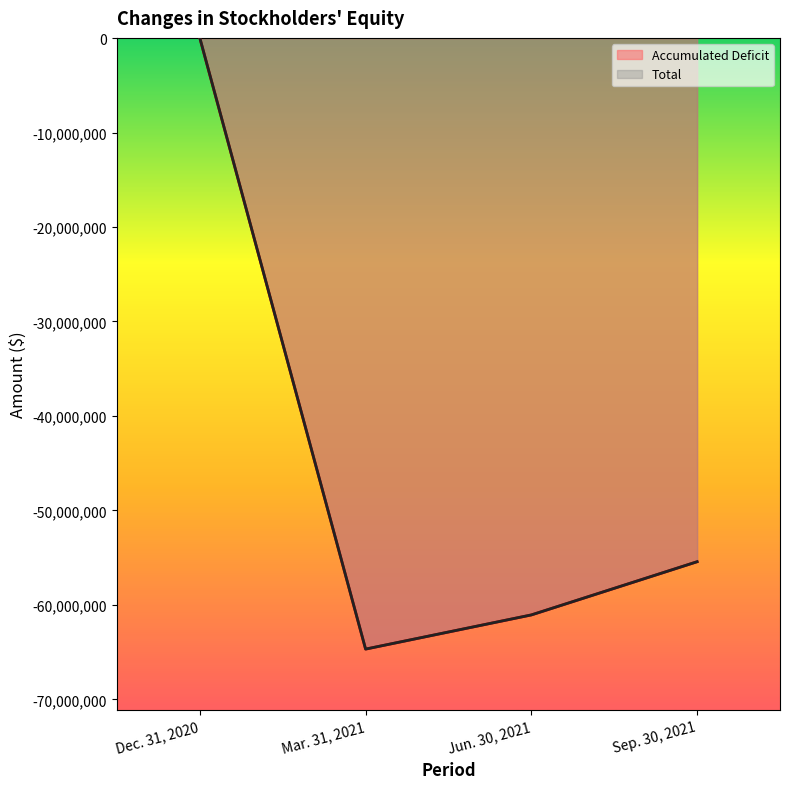

What position from the left is Dec. 31, 2020?

1